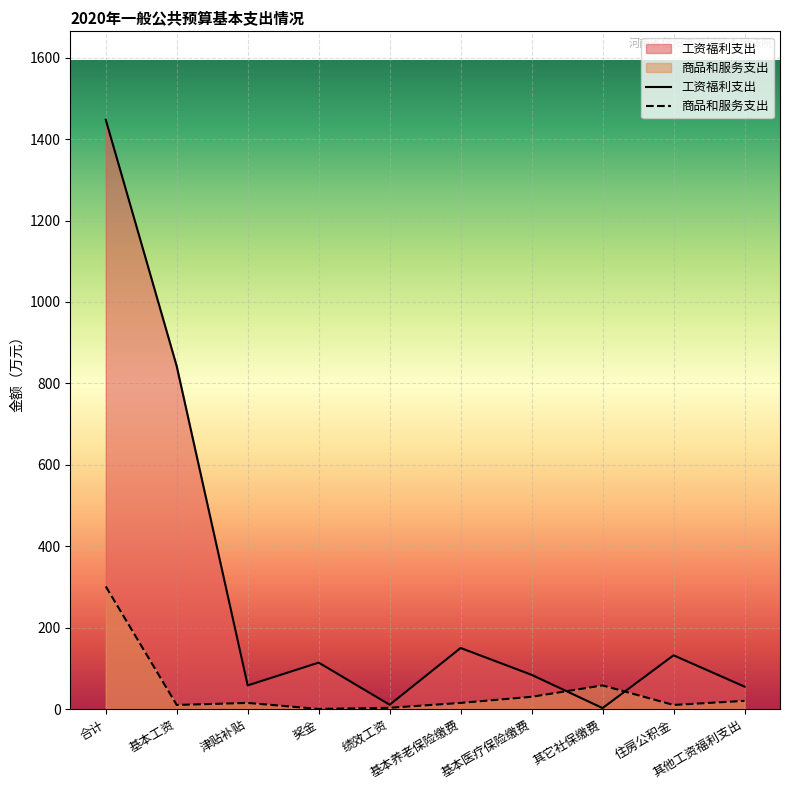

Between 合计 and 住房公积金, which series saw the biggest shift?

工资福利支出